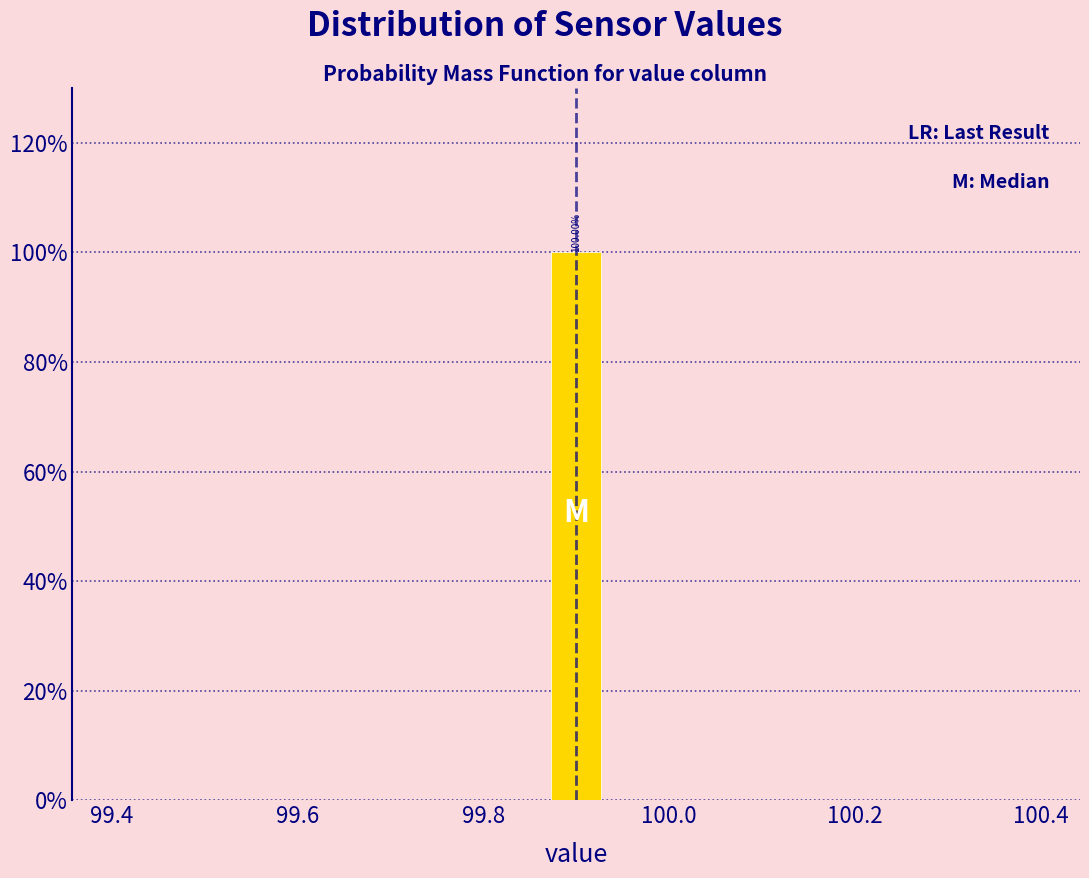

Read against the x-axis, roughly where is the centre of the tallest bar?

99.90